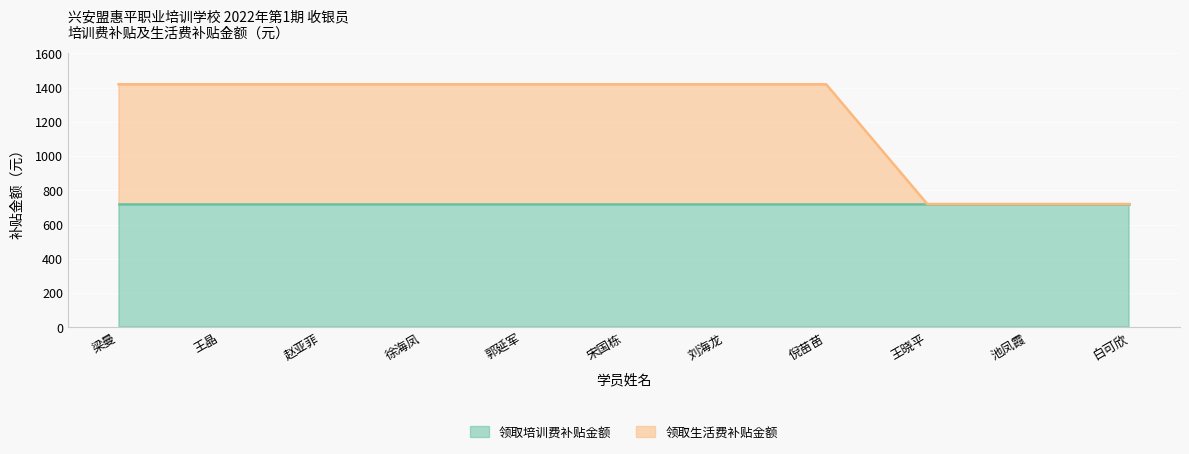

What is the greatest value displayed?

1420